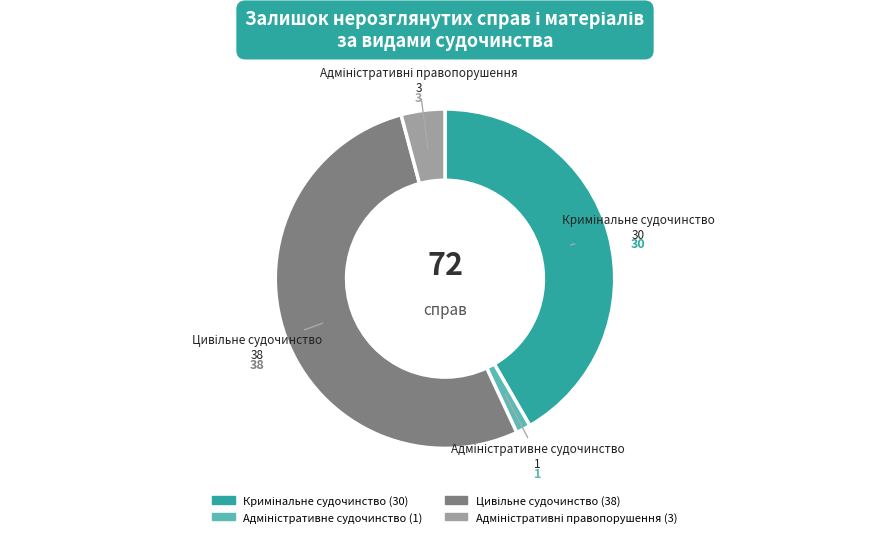

Is there a majority slice in this chart?

Yes